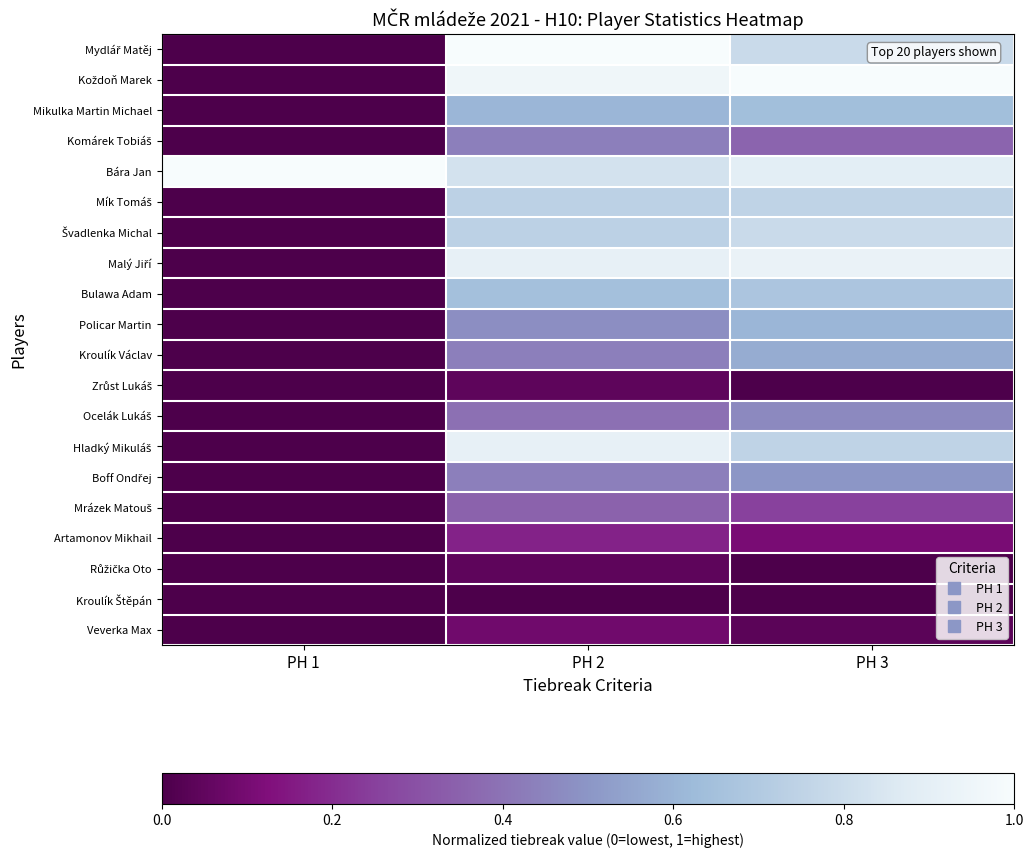

How many categories are shown in the chart?

3